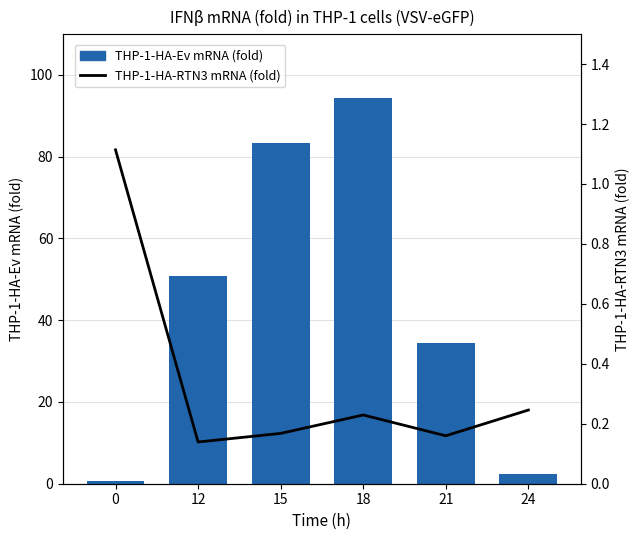

At 24, list the series in order from largest to smallest.

THP-1-HA-Ev mRNA (fold), THP-1-HA-RTN3 mRNA (fold)